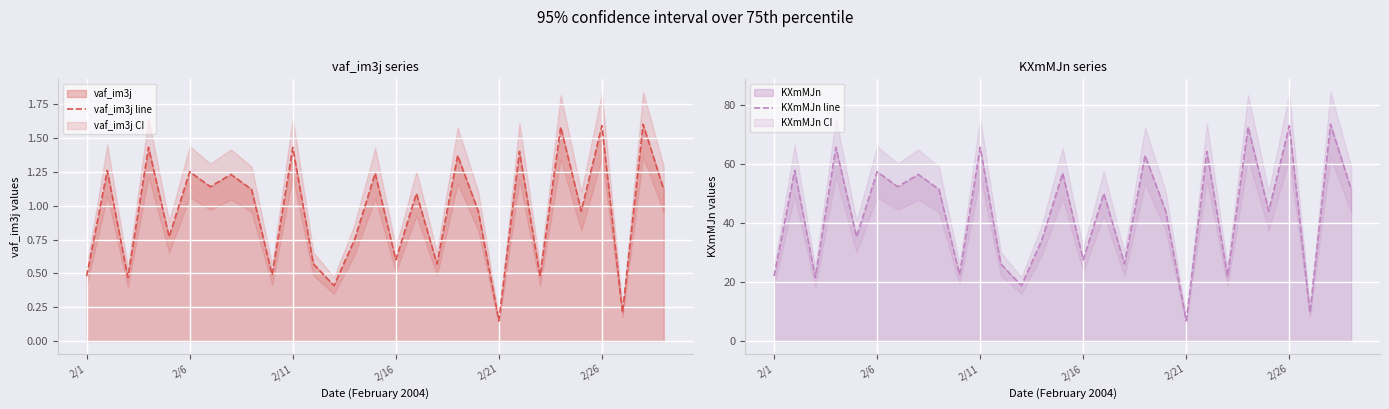

True or false: vaf_im3j line has more than 0 interior local peaks.

True